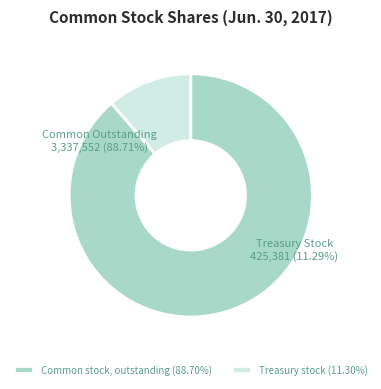

To the nearest percent, what portion does Treasury stock represent?

11%